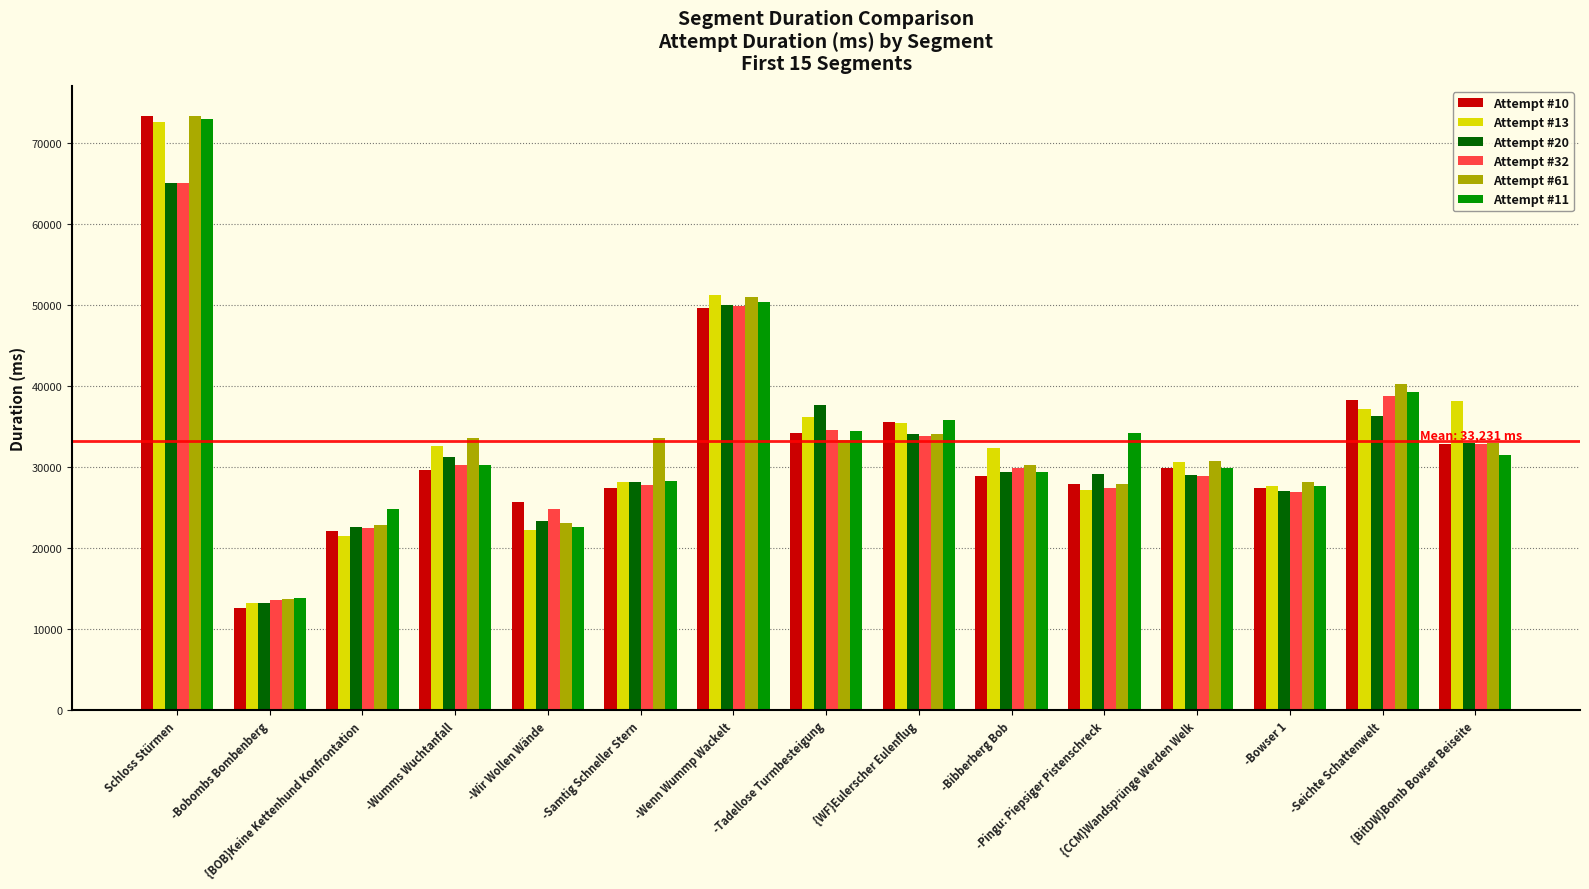

The Attempt #11 series shows 7939 at -Bobombs Bombenberg. True or false?

False